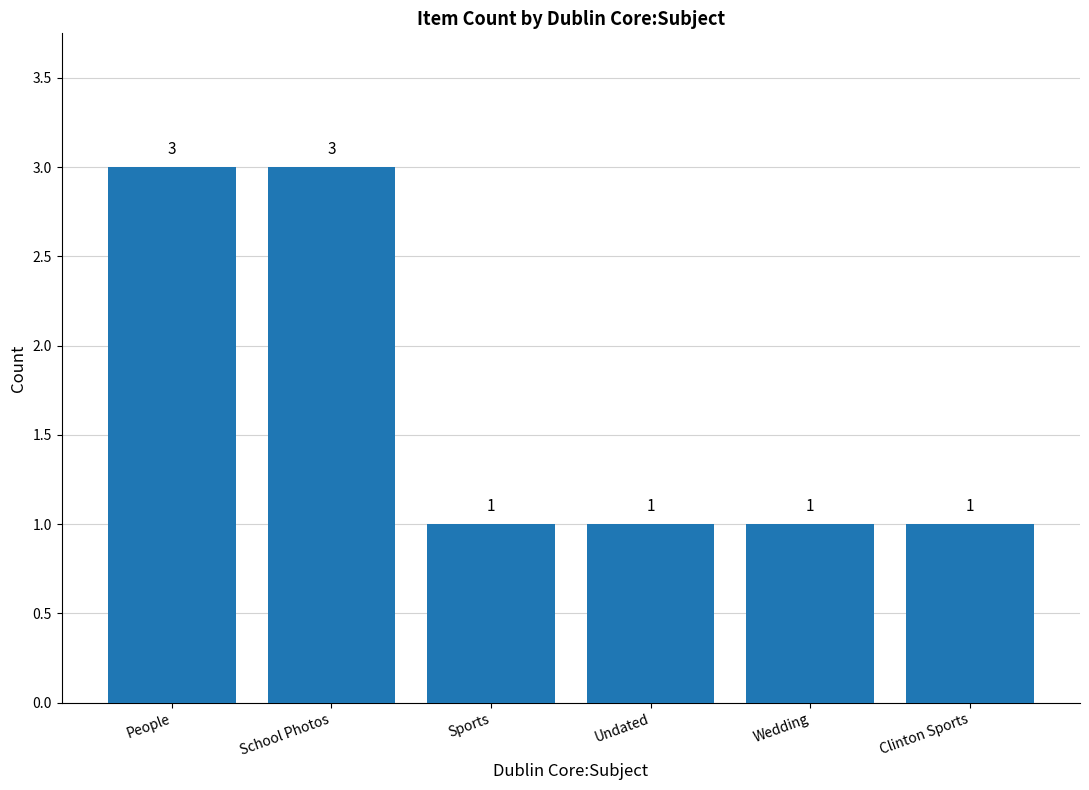

Count the number of values greater than 1.

2